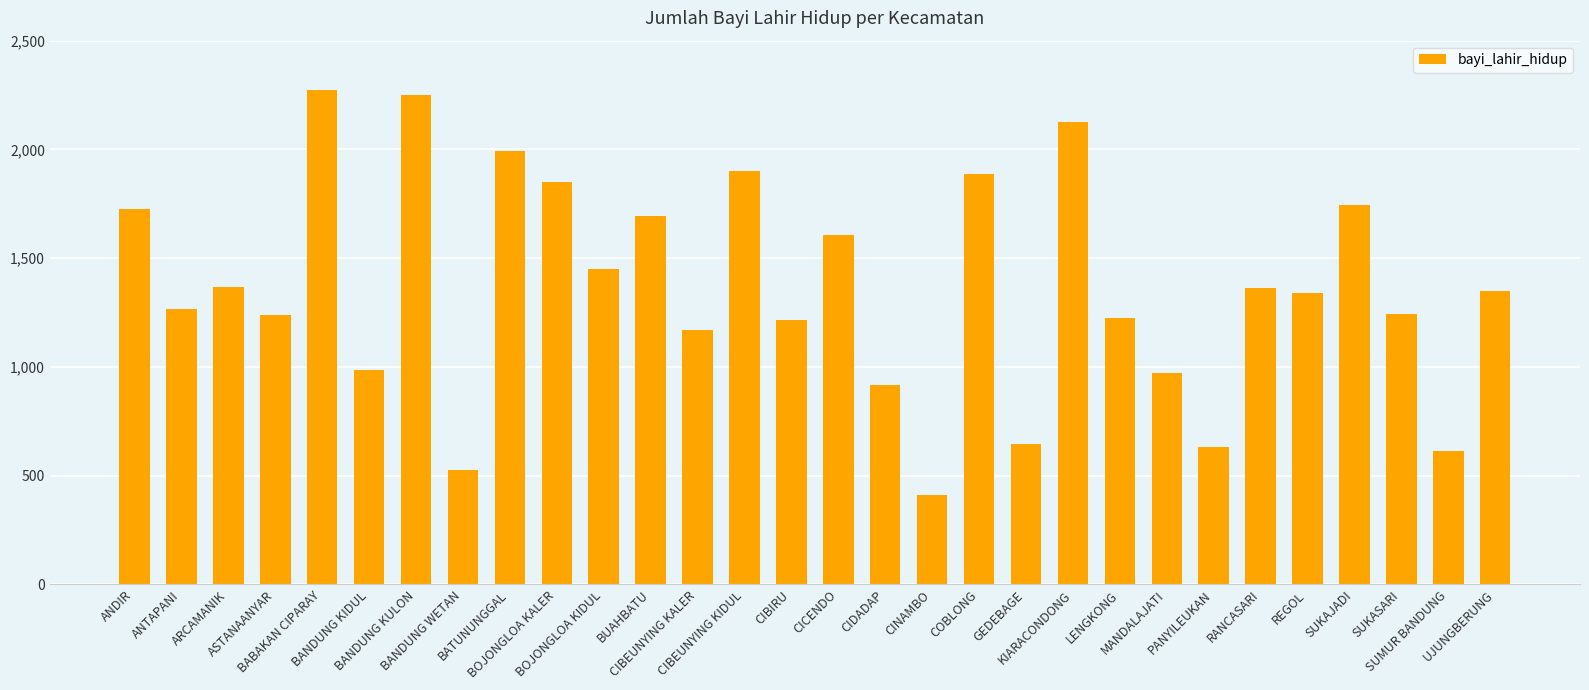

How many distinct data groups are displayed?

1